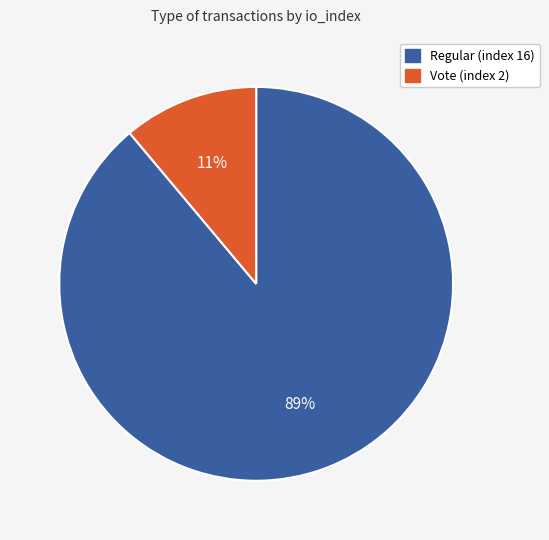

Count the number of slices in the pie.

2